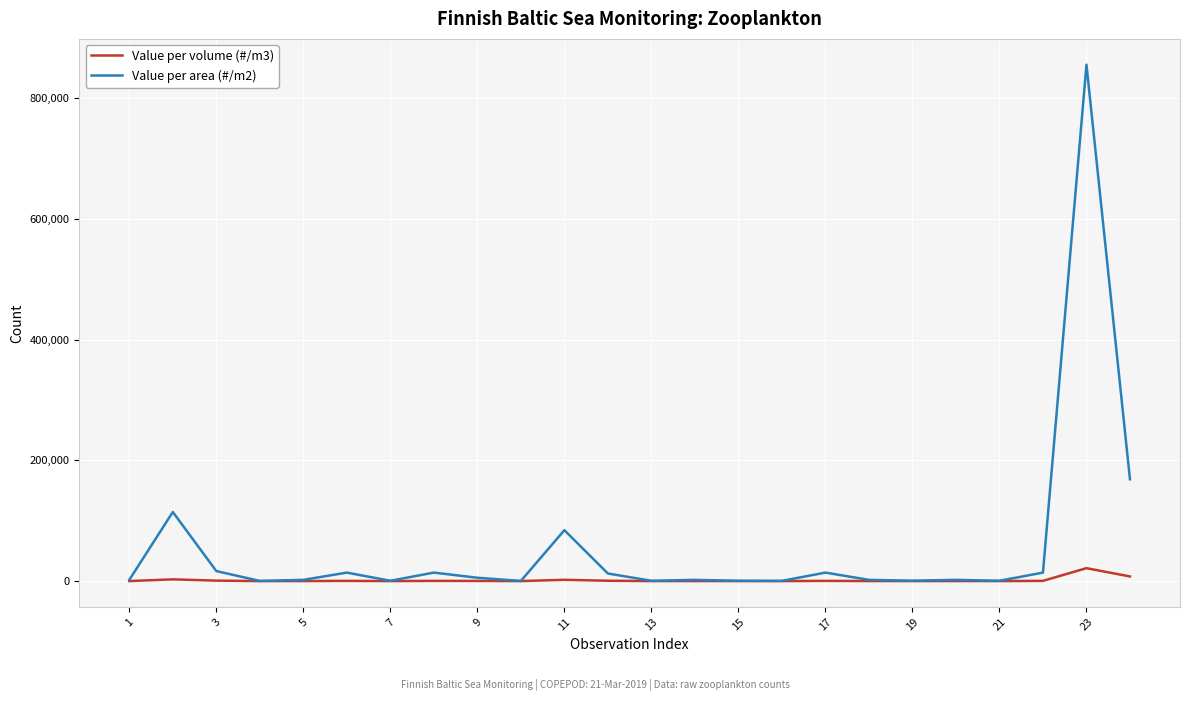

What is the maximum value for Value per area (#/m2)?

855341.0